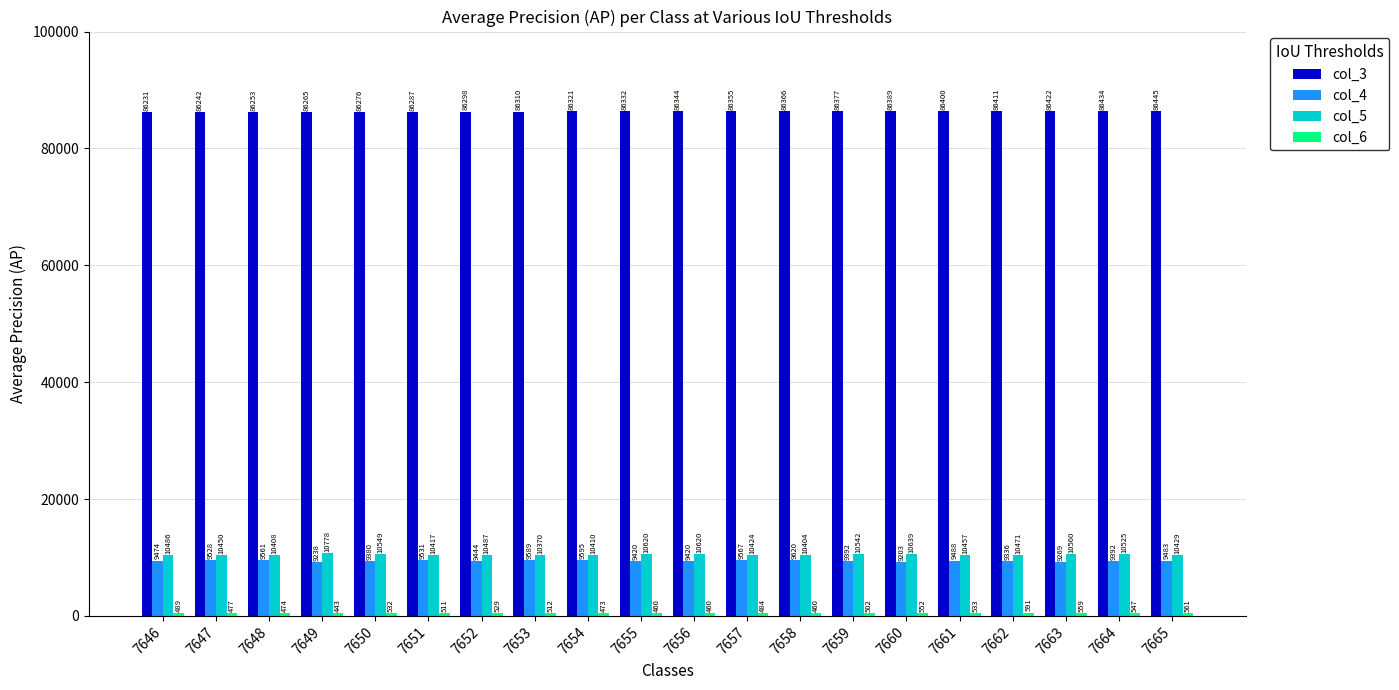

At how many categories does at least one series exceed 79766?

20